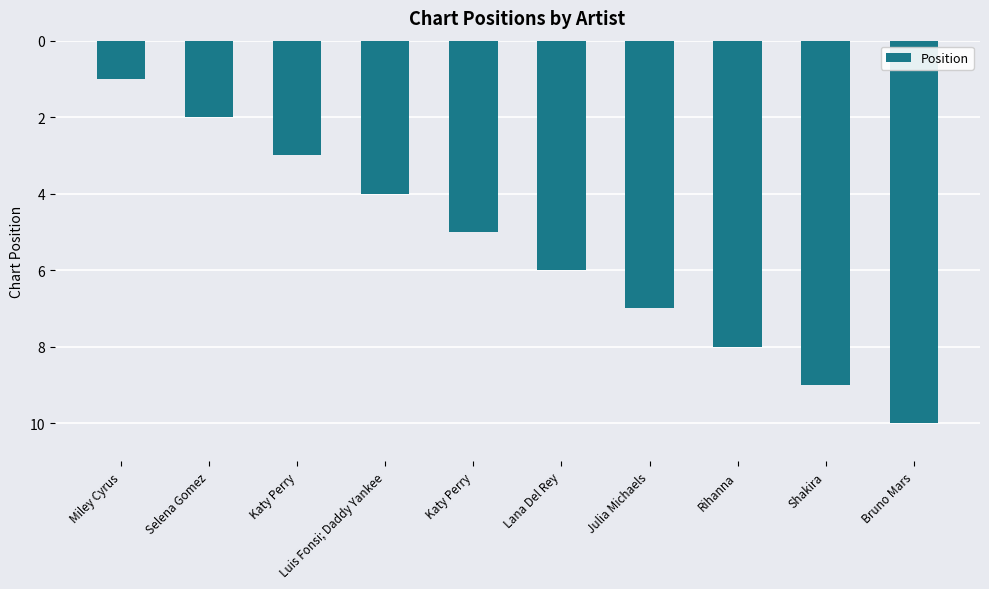

How many data points does each series have?

10